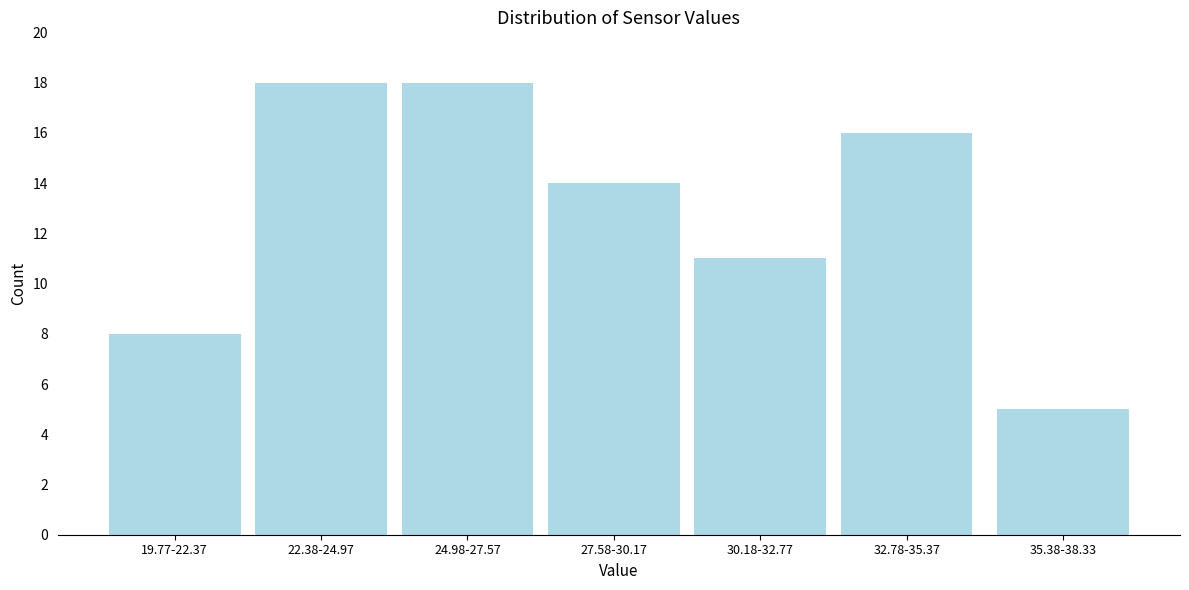

Reading left to right, extract all data points from this chart.

19.77-22.37=8	22.38-24.97=18	24.98-27.57=18	27.58-30.17=14	30.18-32.77=11	32.78-35.37=16	35.38-38.33=5